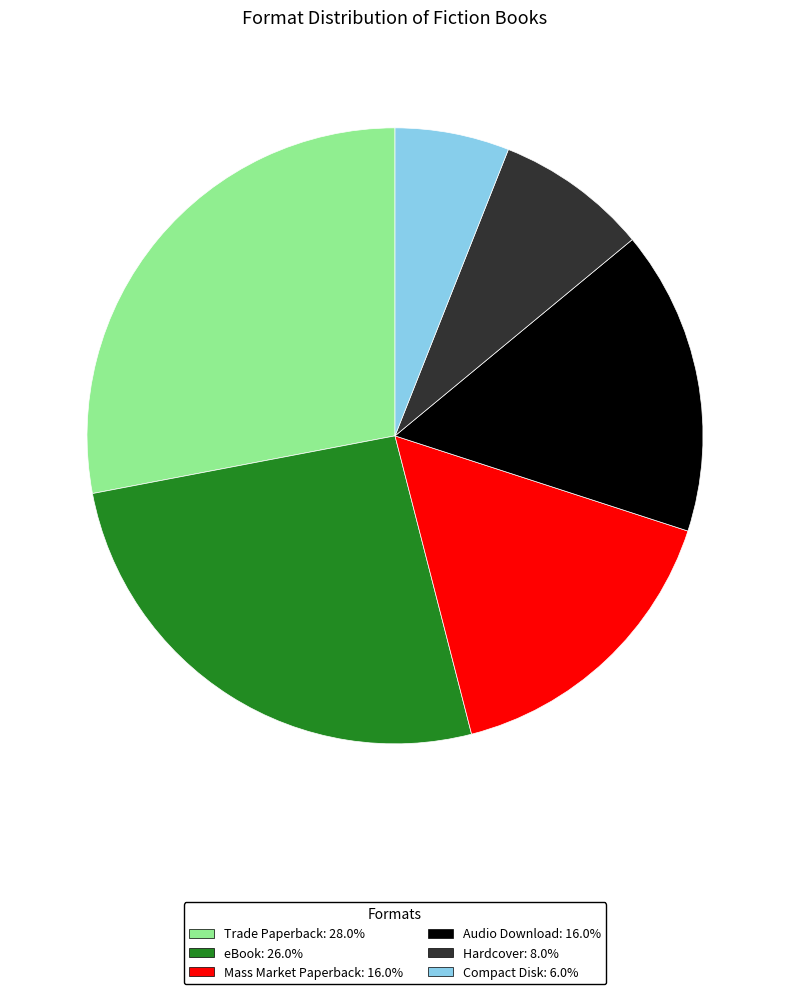

What is the ratio of the value at Mass Market Paperback to the value at Hardcover?

2.0